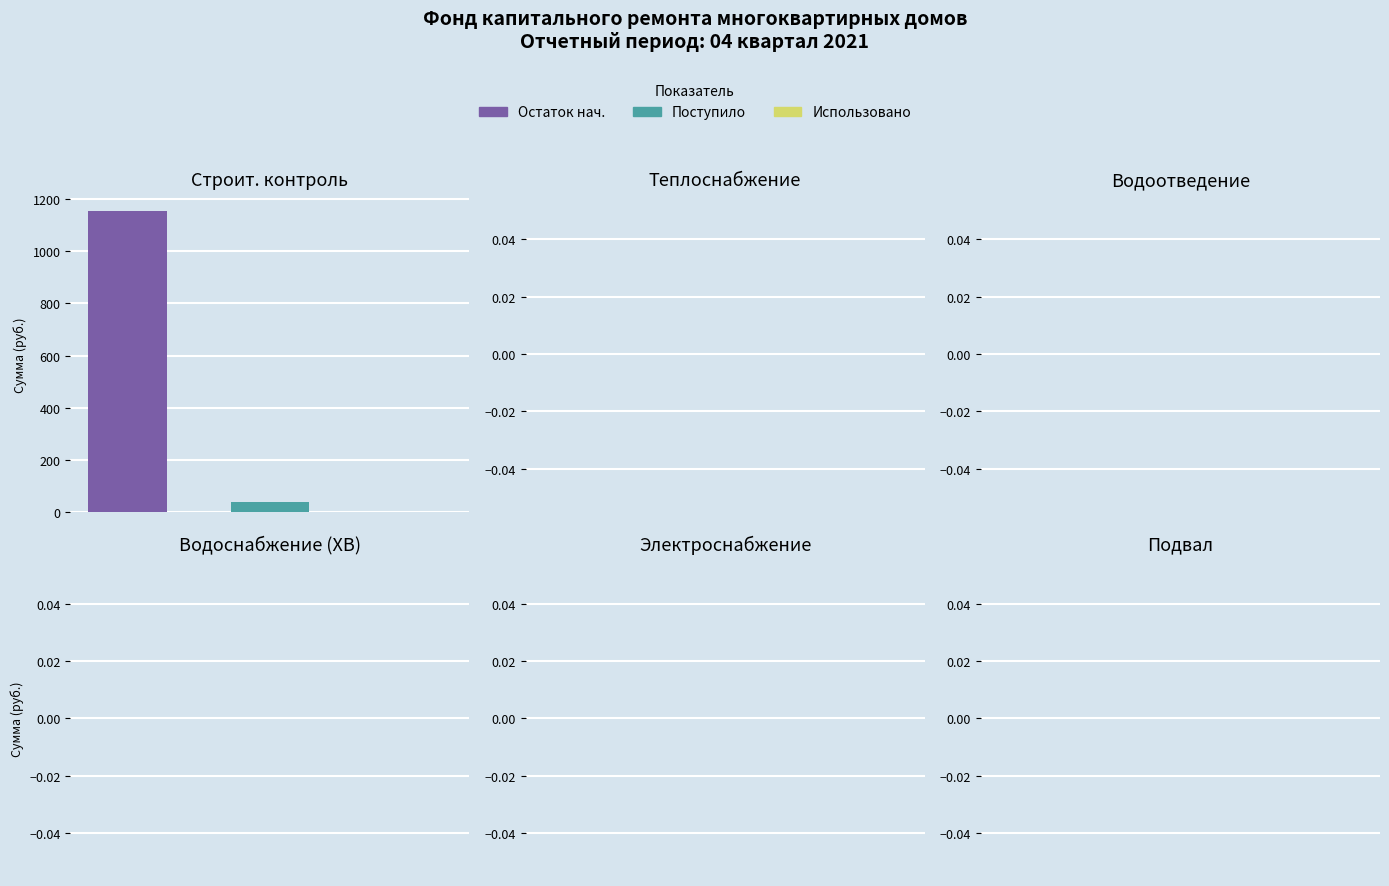

Reading right to left, list all the values displayed in this chart.

Остаток нач.: 1154.1
Поступило: 38.5